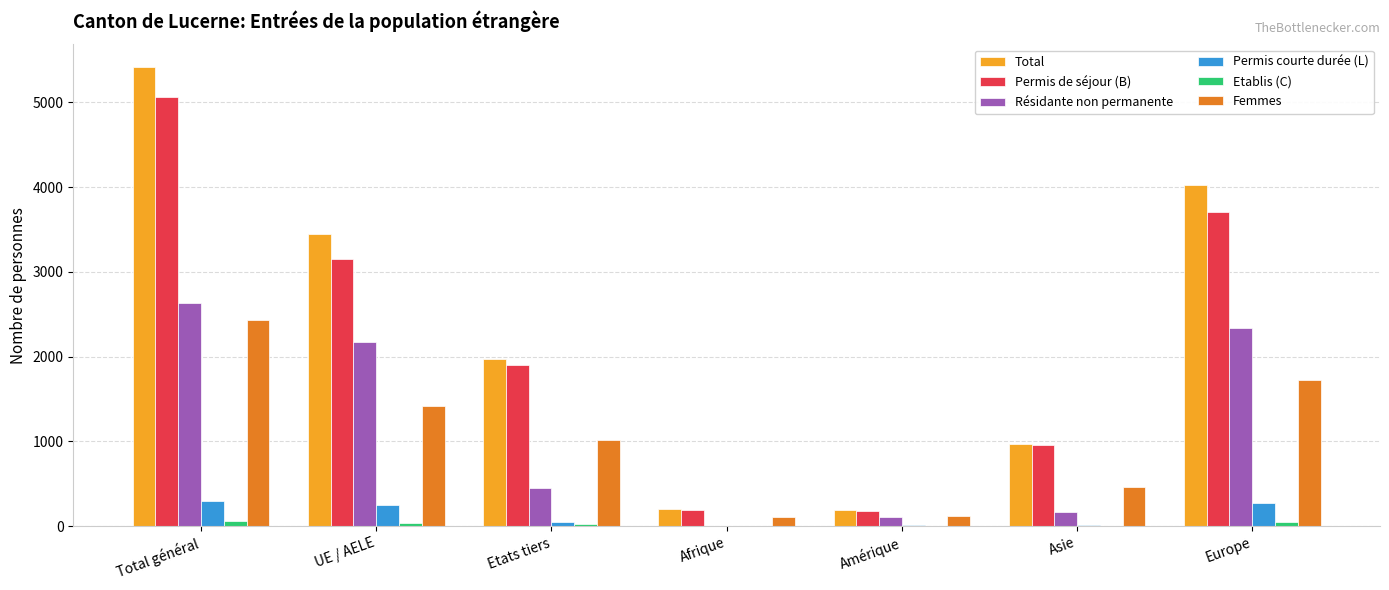

At which label does Permis de séjour (B) first exceed 1902?

Total général